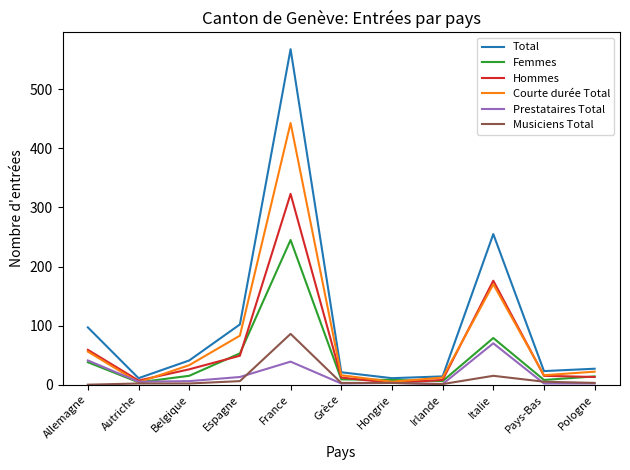

At which label does Prestataires Total reach its peak?

Italie